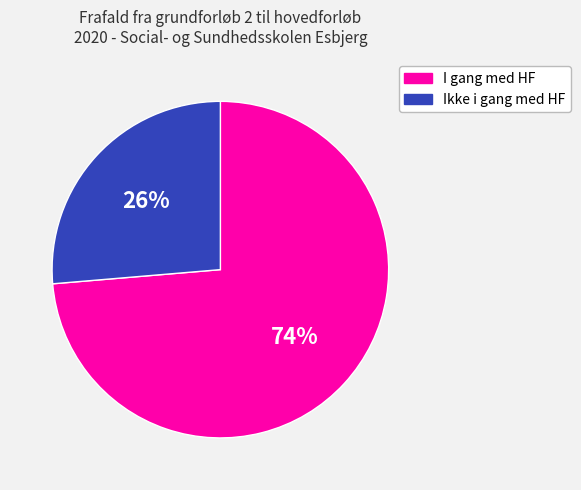

Count the number of slices in the pie.

2